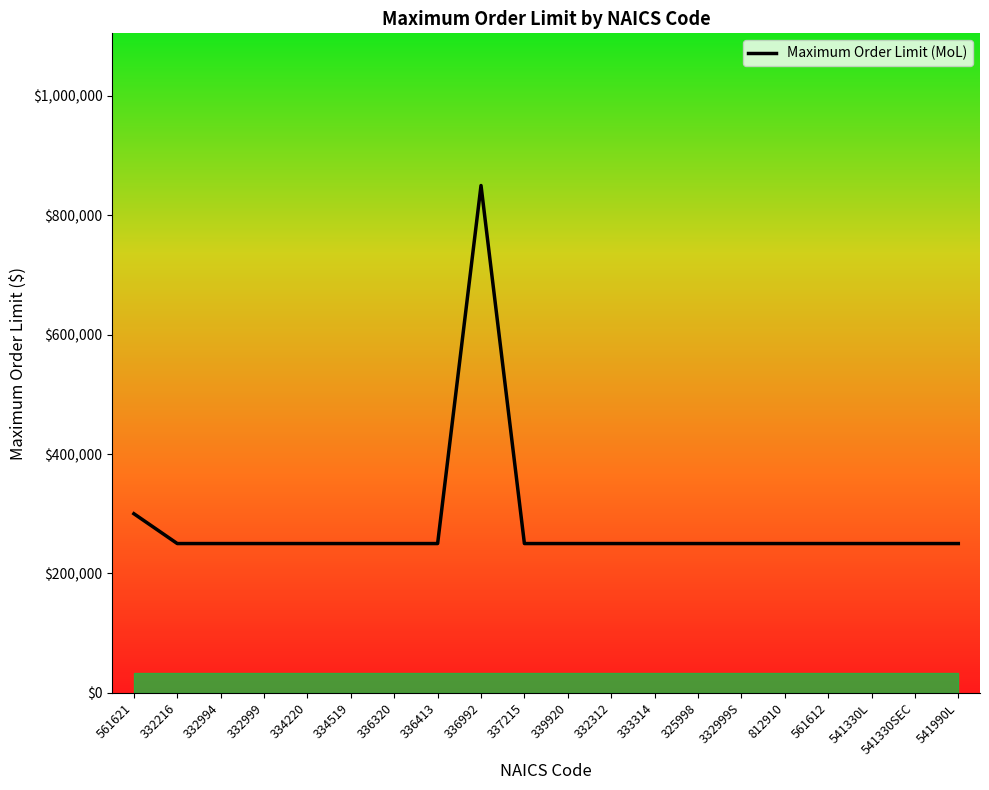

Between 336320 and 334519, which is larger?

336320